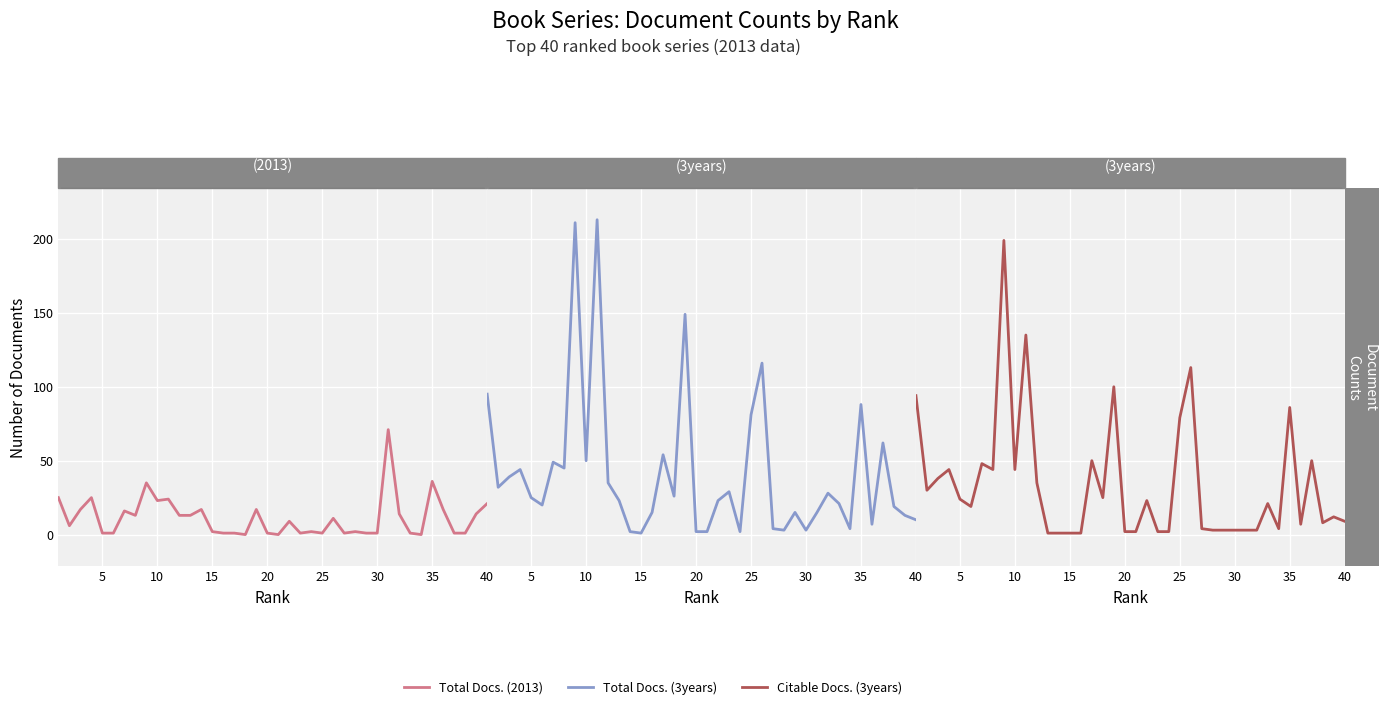

The value of Total Docs. (2013) at 15 is 1. True or false?

False